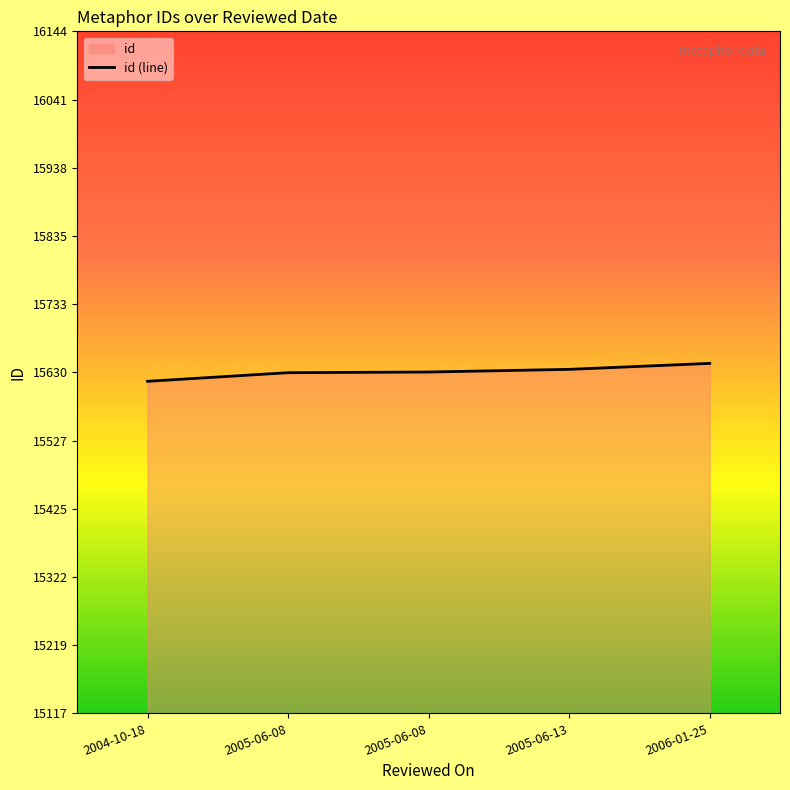

What is the sum of the values at 2005-06-13 and 2005-06-08?

31266